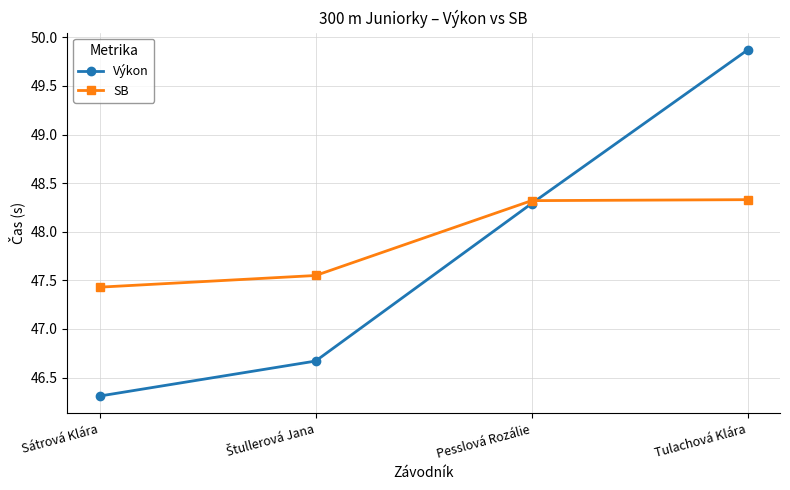

At which label does Výkon first exceed 48?

Pesslová Rozálie